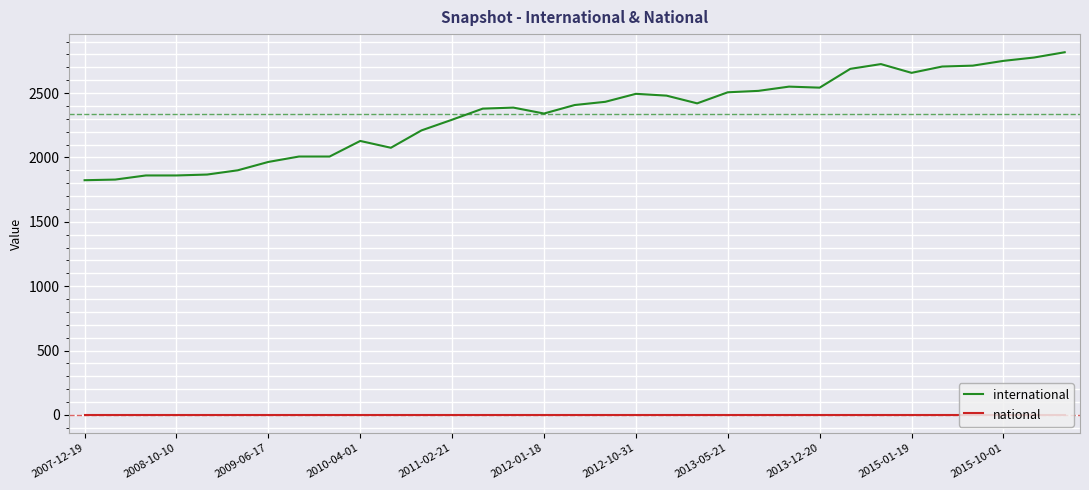

How many lines are shown in the chart?

2